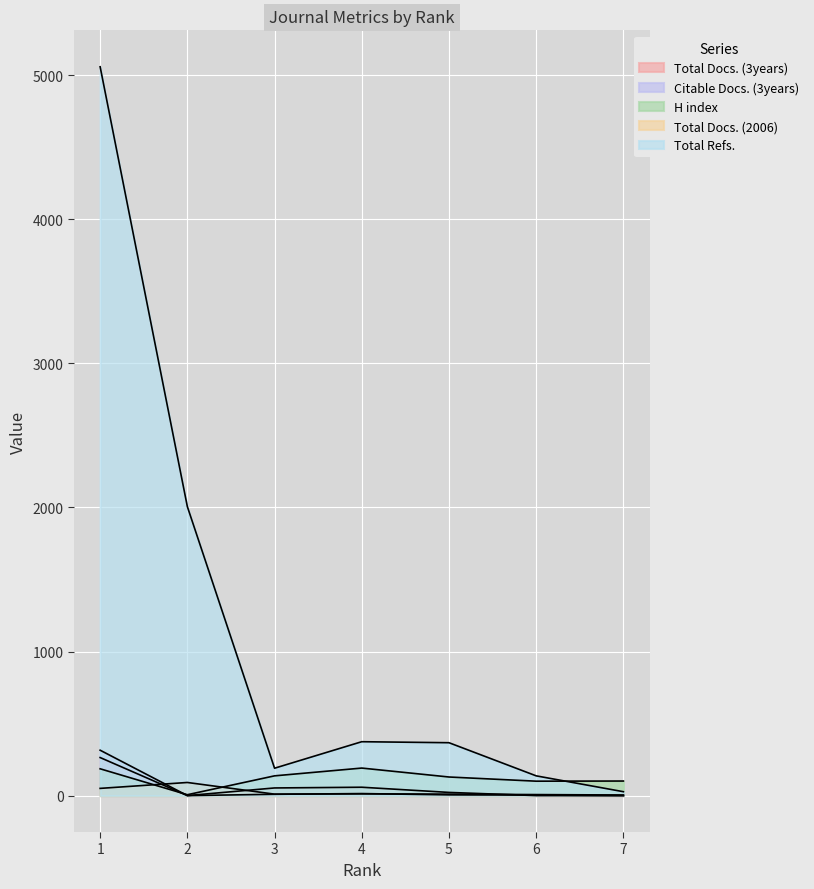

Reading right to left, what are all the values shown in this chart?

Total Docs. (3years): 7=0	6=0	5=22	4=58	3=53	2=0	1=264
Citable Docs. (3years): 7=0	6=4	5=5	4=14	3=9	2=0	1=315
H index: 7=101	6=100	5=129	4=191	3=137	2=6	1=186
Total Docs. (2006): 7=4	6=7	5=10	4=12	3=10	2=91	1=50
Total Refs.: 7=27	6=137	5=367	4=374	3=190	2=2006	1=5059